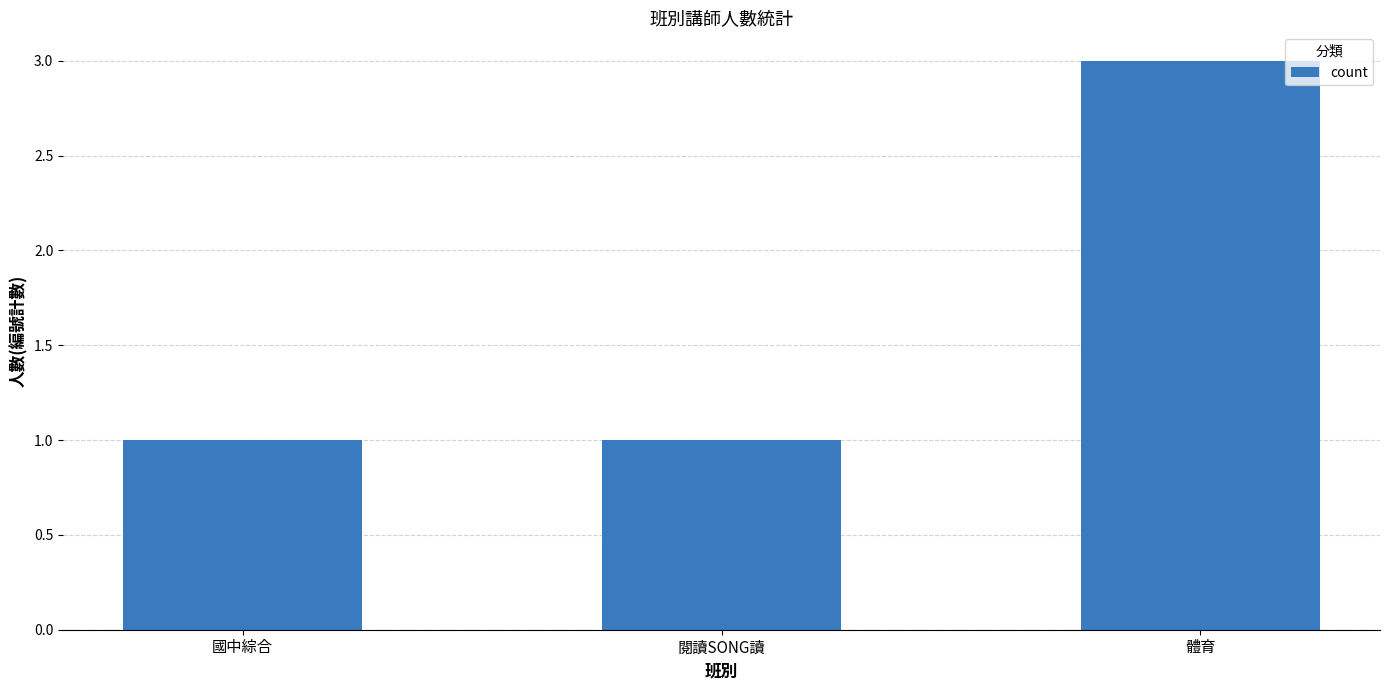

What is the greatest value displayed?

3